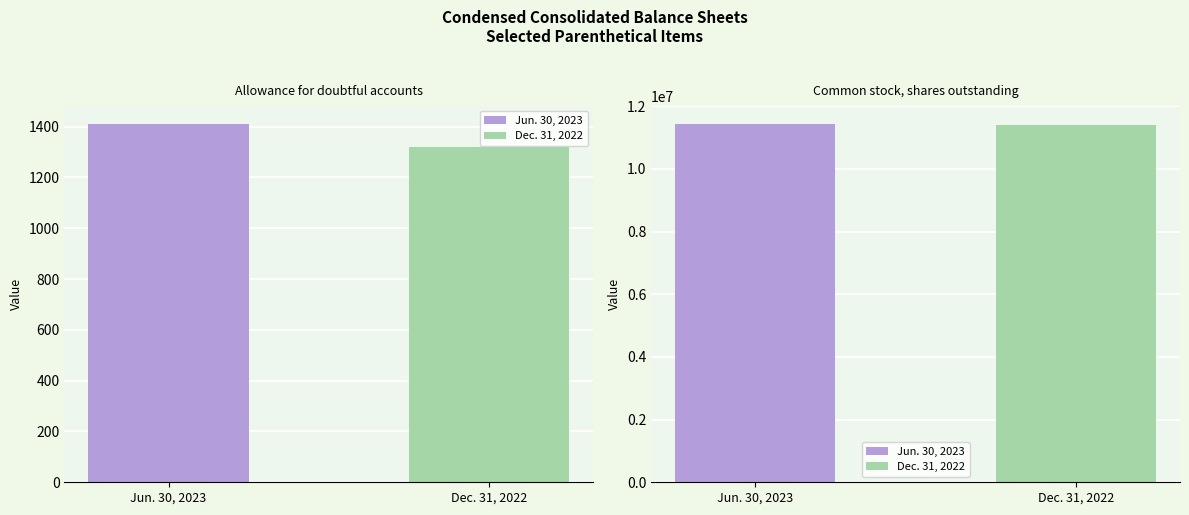

At which label is Dec. 31, 2022 closest to 5709017?

Allowance for doubtful accounts